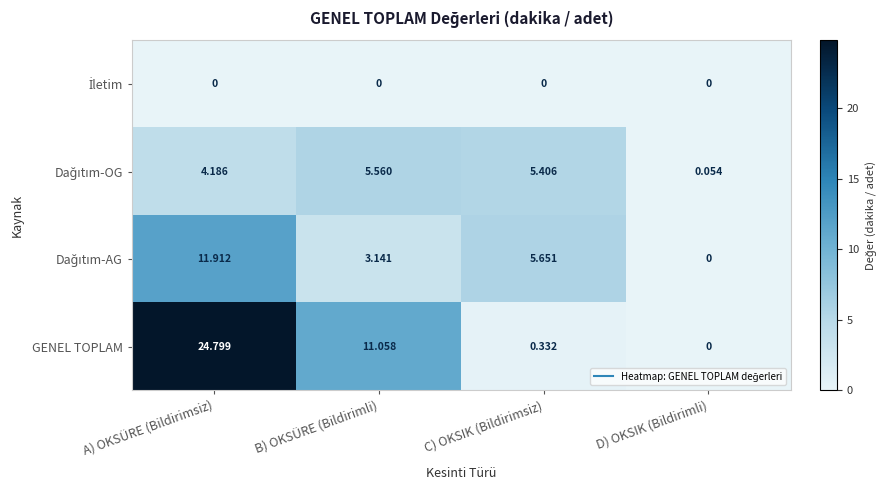

What is the total value across all series at B) OKSÜRE (Bildirimli)?

19.8